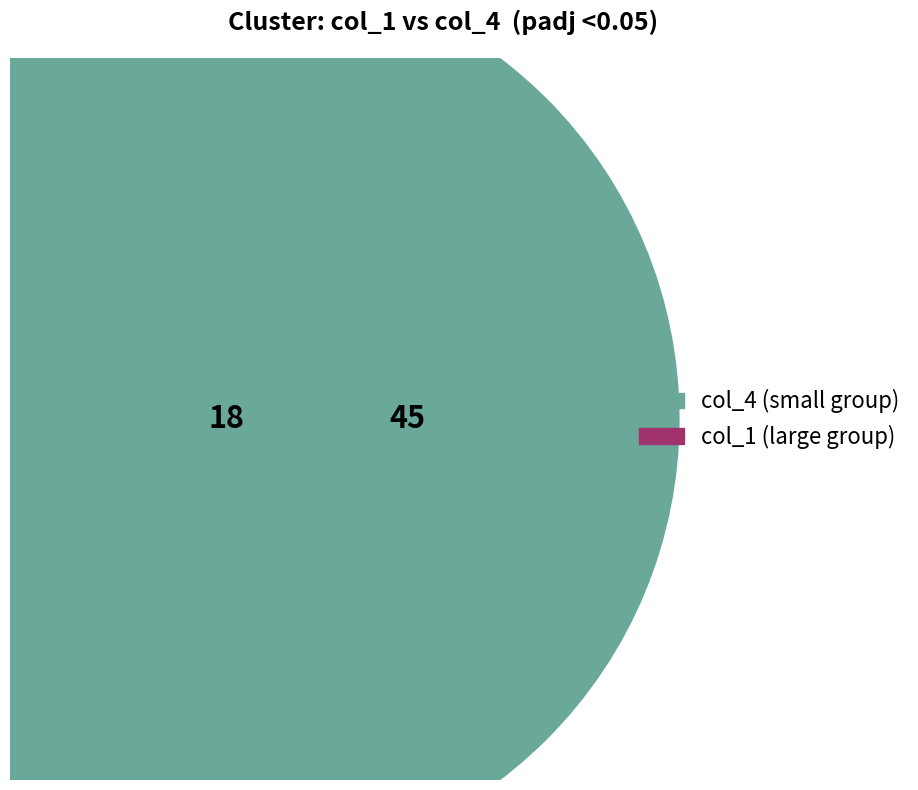

To the nearest percent, what is the difference between the 3 and 2 slice percentages?

2%